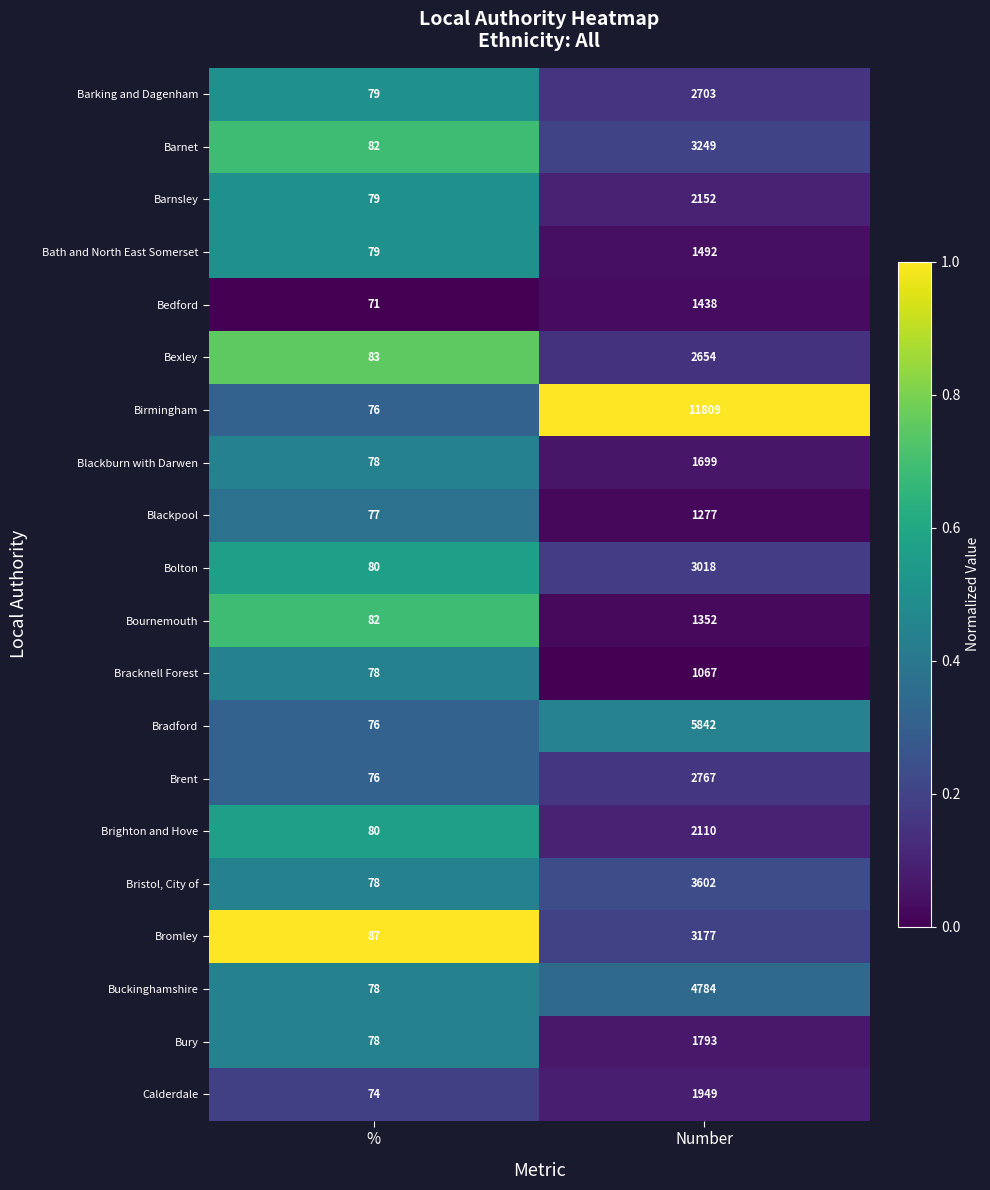

Which series has the largest range (max minus min)?

Birmingham